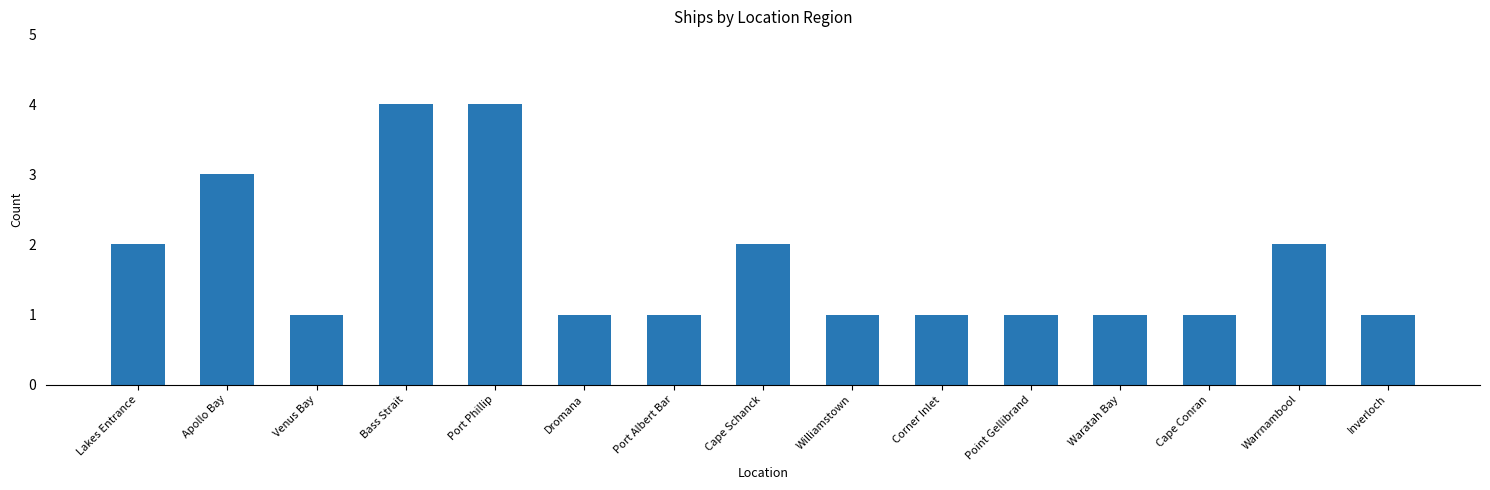

What is the maximum value shown in the chart?

4